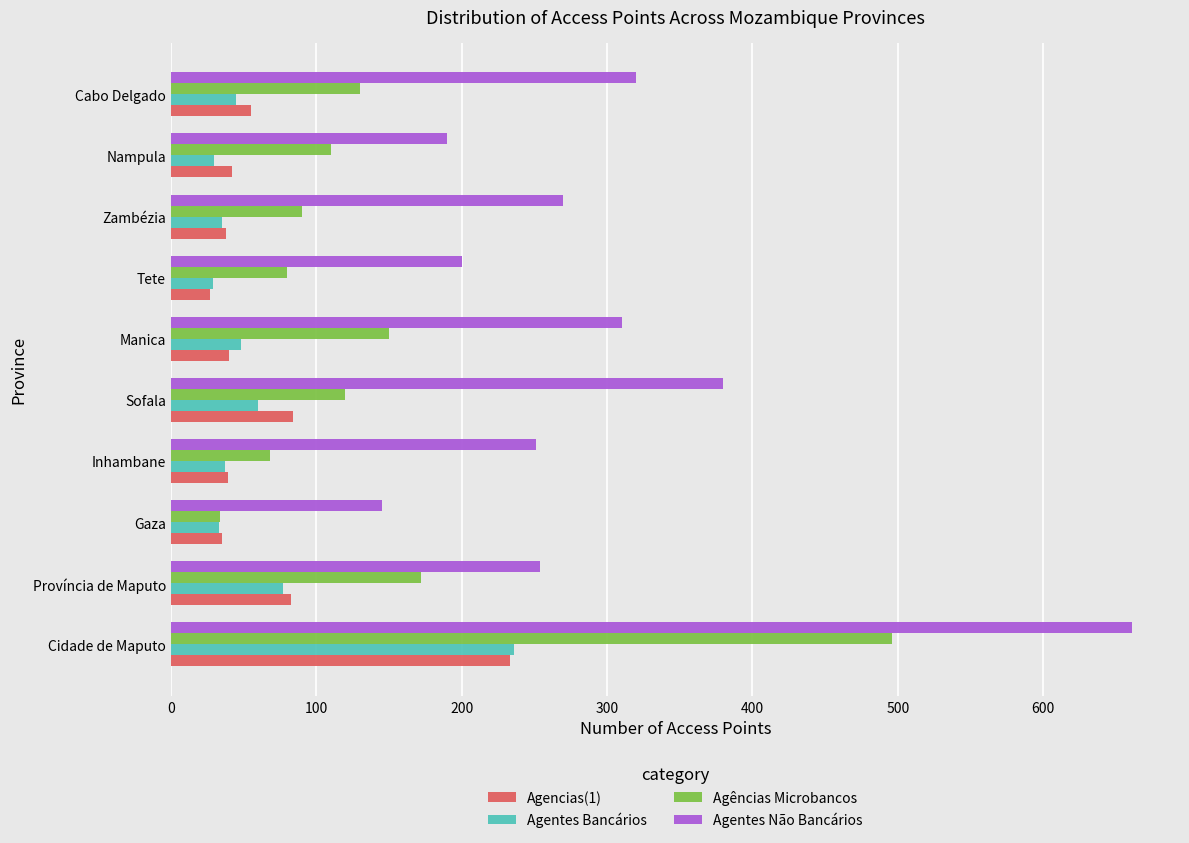

What is the minimum value shown in the chart?

27